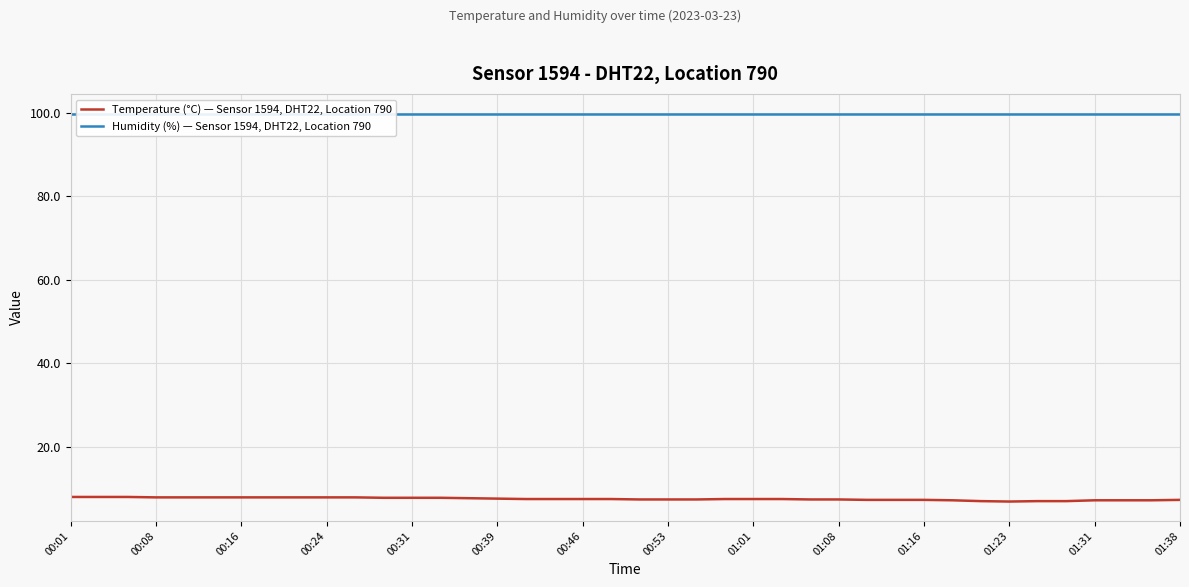

How many values in the Temperature (°C) — Sensor 1594, DHT22, Location 790 series are below 7?

4